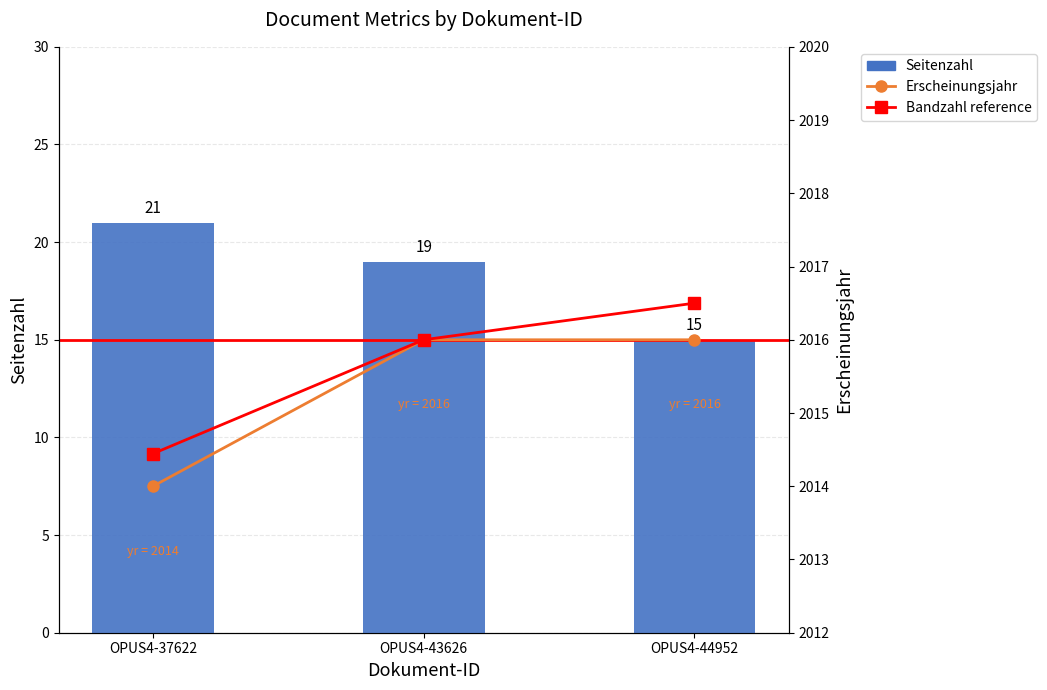

What is the difference between the maximum and second lowest values?

2